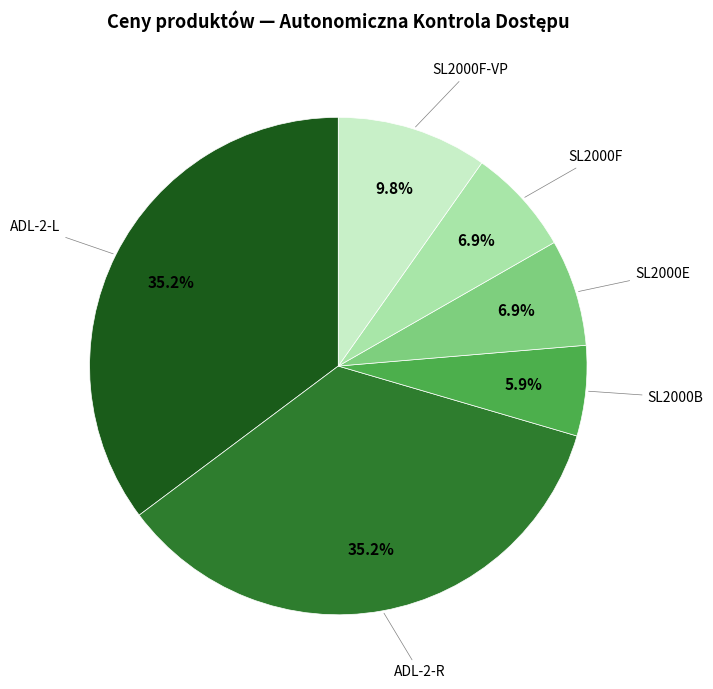

Does any single category account for the majority?

No